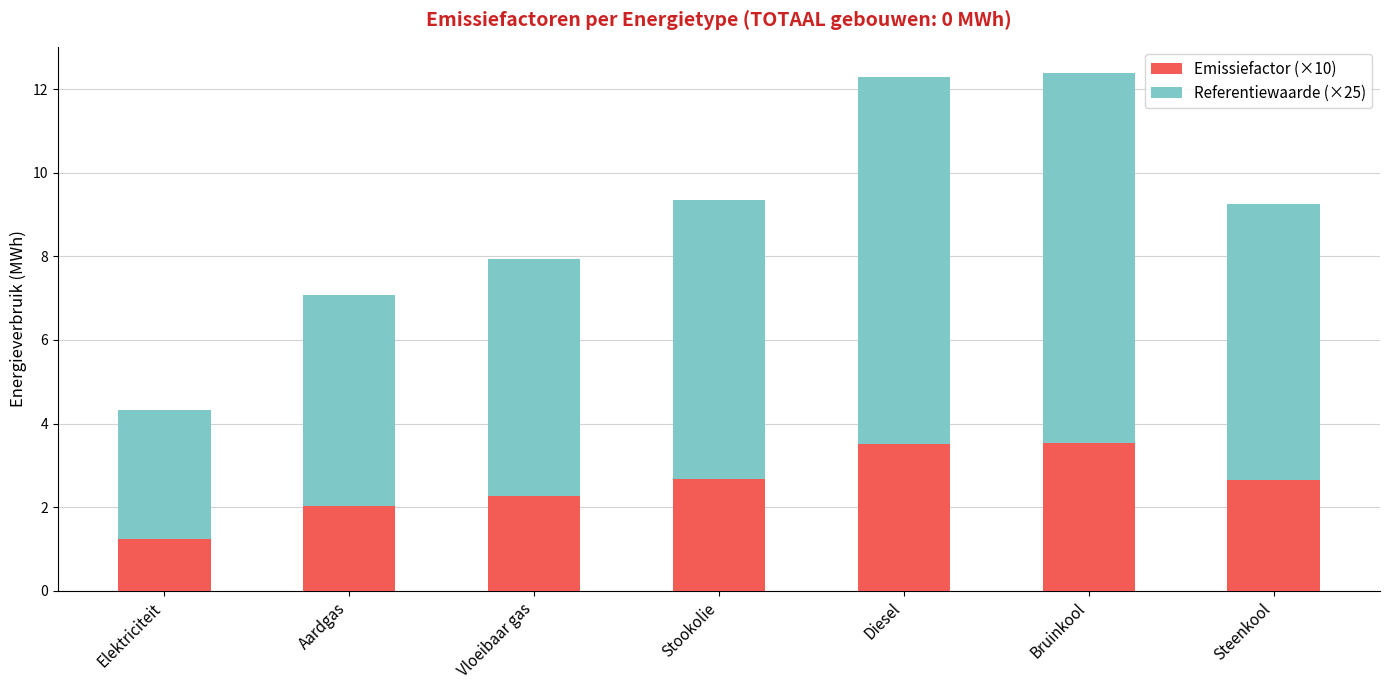

True or false: Emissiefactor (×10) has a value of 2.0 at Aardgas.

True